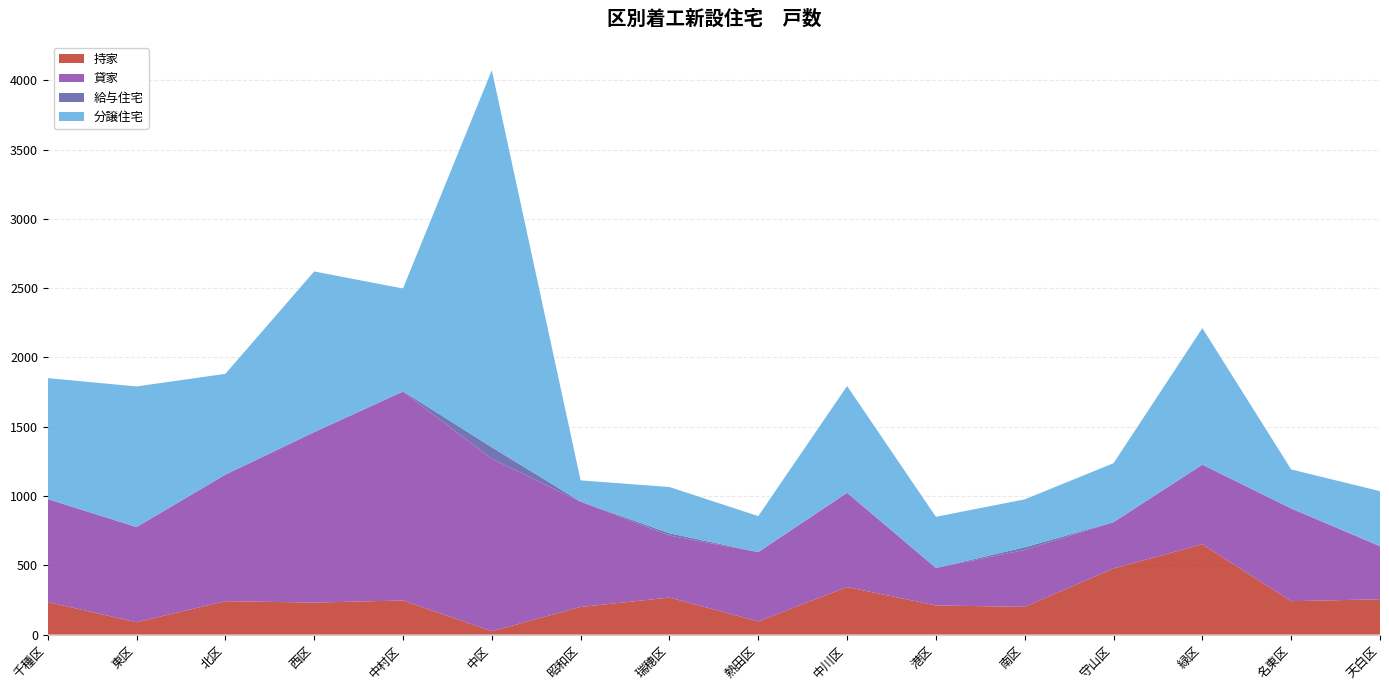

Reading left to right, transcribe all the data shown in this chart.

持家: 千種区=235	東区=89	北区=241	西区=231	中村区=246	中区=24	昭和区=199	瑞穂区=267	熱田区=95	中川区=343	港区=210	南区=200	守山区=477	緑区=652	名東区=241	天白区=255
貸家: 千種区=742	東区=687	北区=913	西区=1229	中村区=1507	中区=1245	昭和区=760	瑞穂区=448	熱田区=500	中川区=680	港区=271	南区=411	守山区=334	緑区=574	名東区=668	天白区=382
給与住宅: 千種区=2	東区=0	北区=1	西区=3	中村区=3	中区=83	昭和区=1	瑞穂区=16	熱田区=1	中川区=1	港区=0	南区=19	守山区=1	緑区=0	名東区=3	天白区=2
分譲住宅: 千種区=872	東区=1015	北区=727	西区=1158	中村区=742	中区=2722	昭和区=153	瑞穂区=334	熱田区=259	中川区=770	港区=369	南区=346	守山区=425	緑区=986	名東区=280	天白区=396